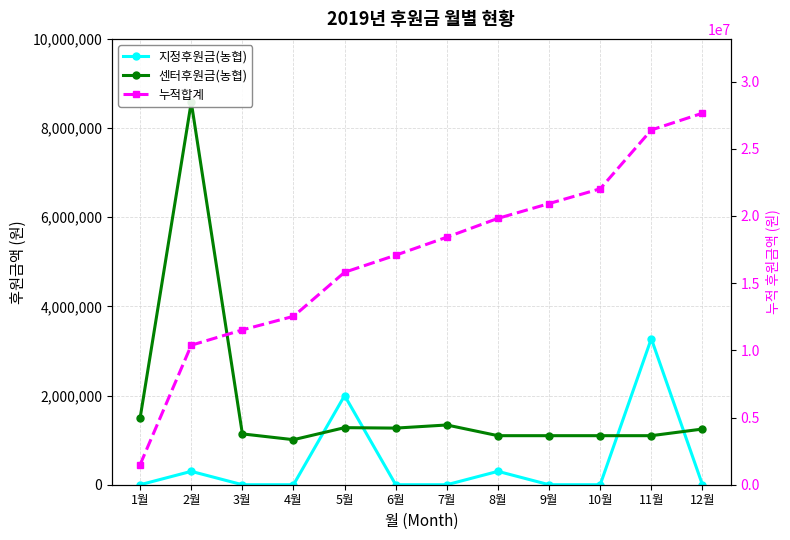

How many lines are shown in the chart?

3